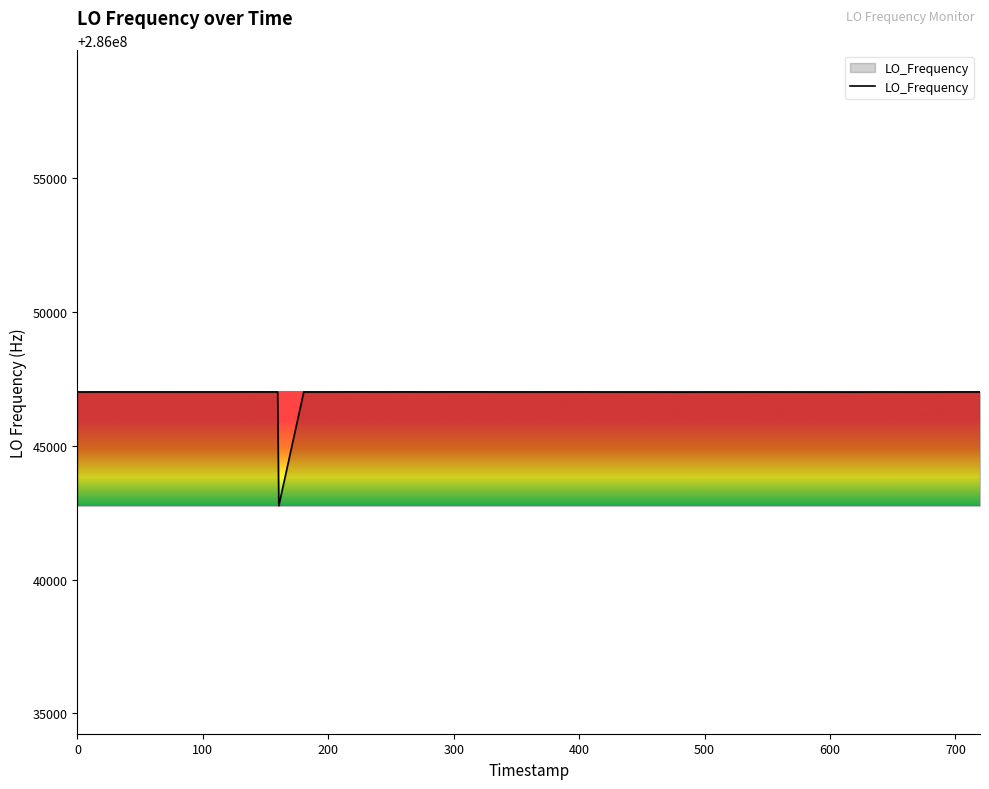

What is the smallest value displayed?

286042750.9